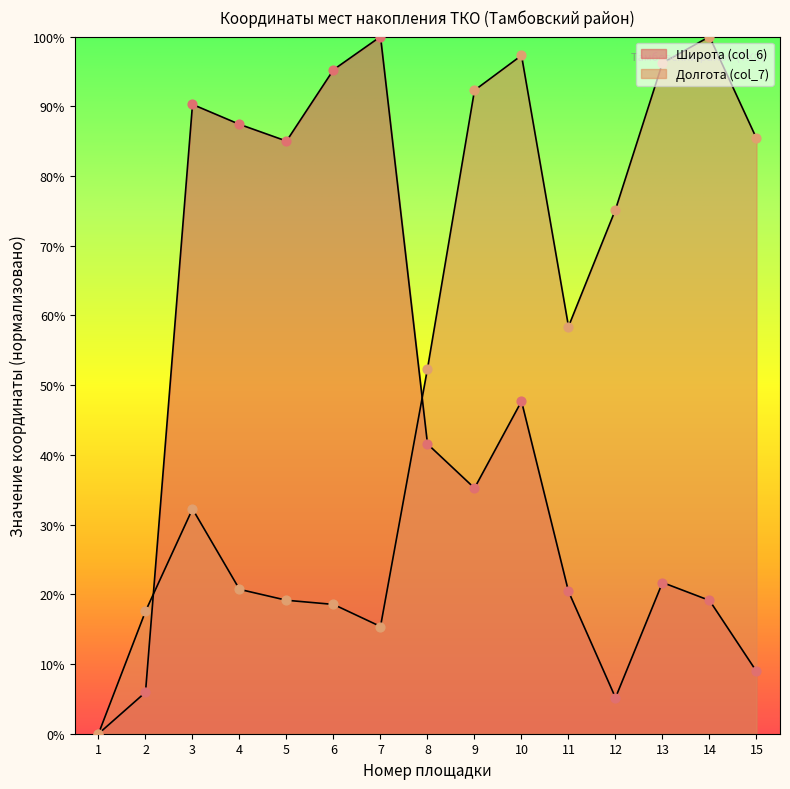

What are all the series names shown in the legend?

Широта (col_6), Долгота (col_7)